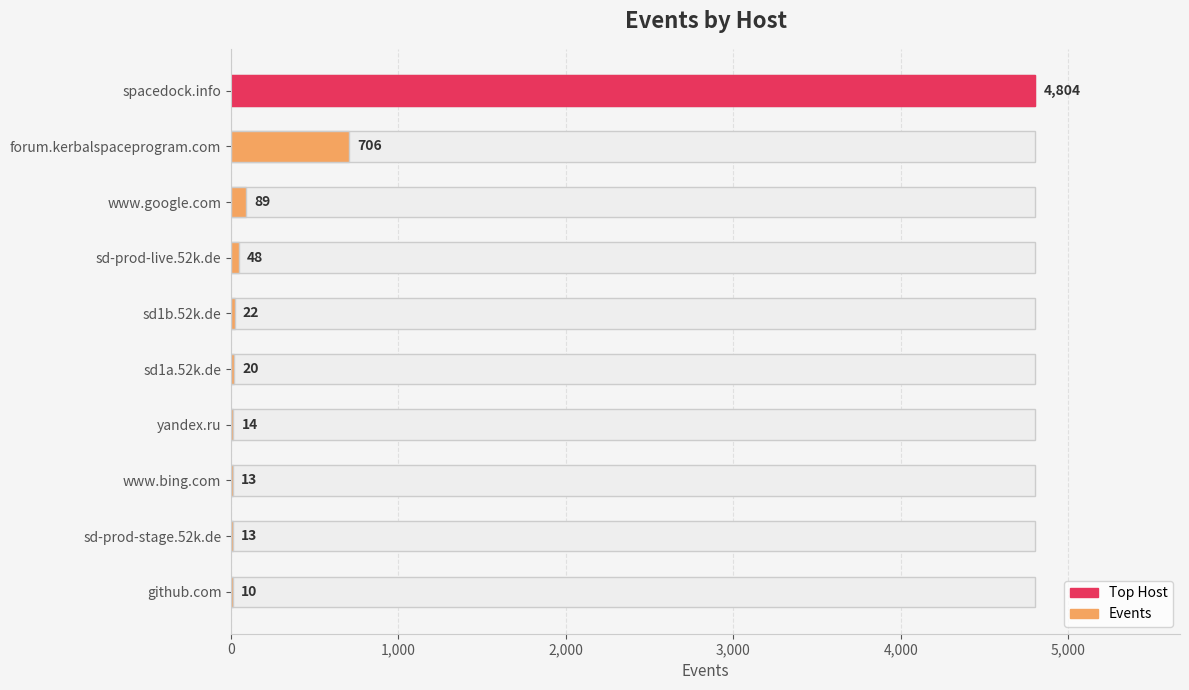

The value at spacedock.info is 4804. True or false?

True